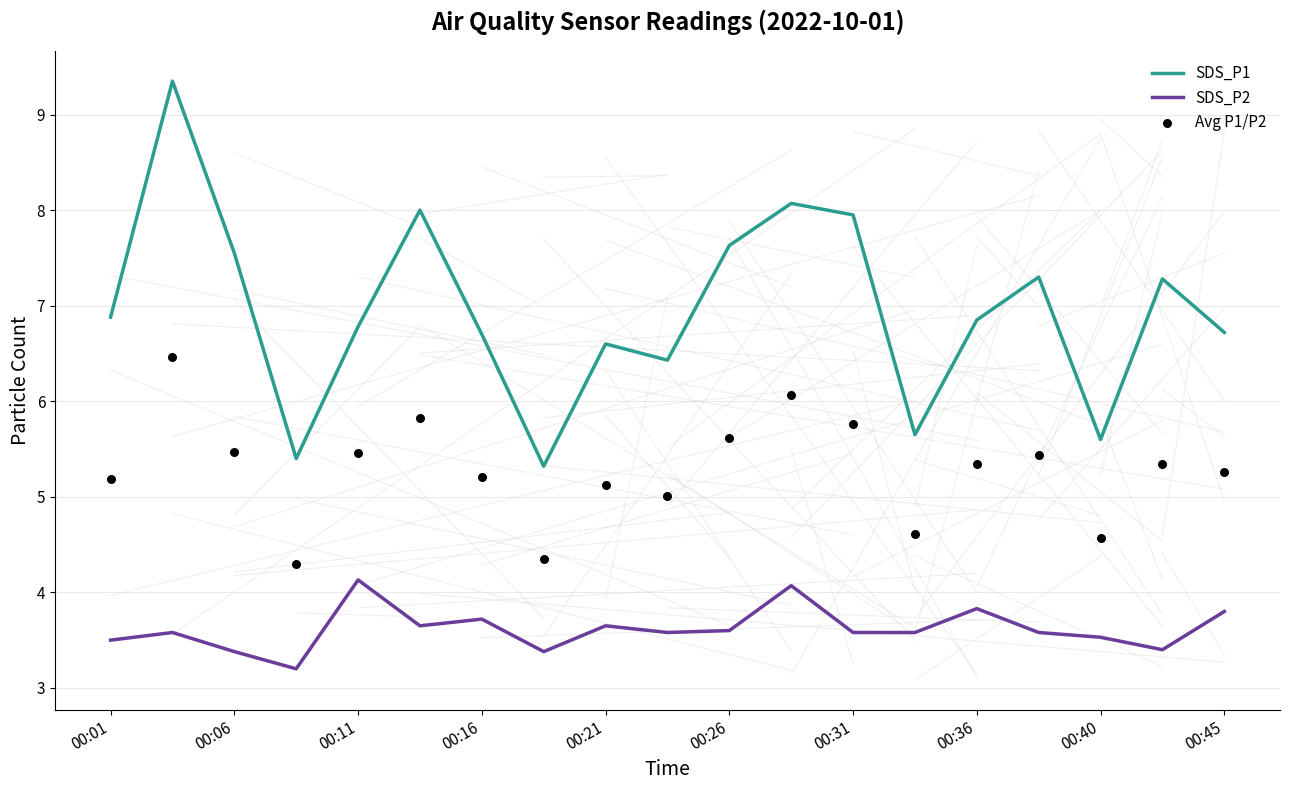

Which series has the largest total across all categories?

SDS_P1